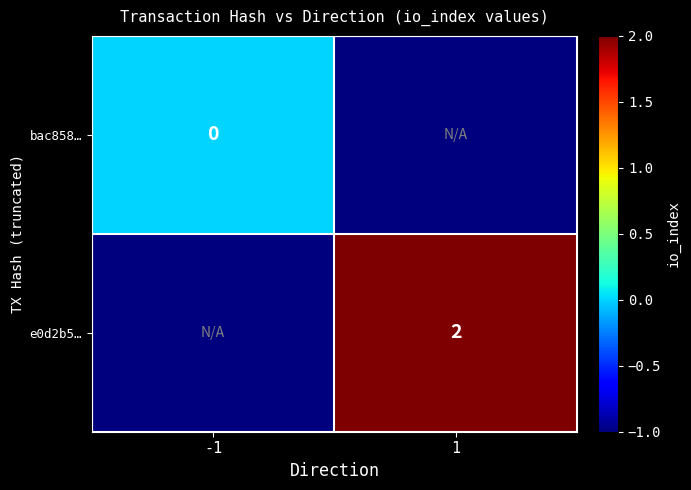

True or false: e0d2b5… has a value of 2 at 1.

True